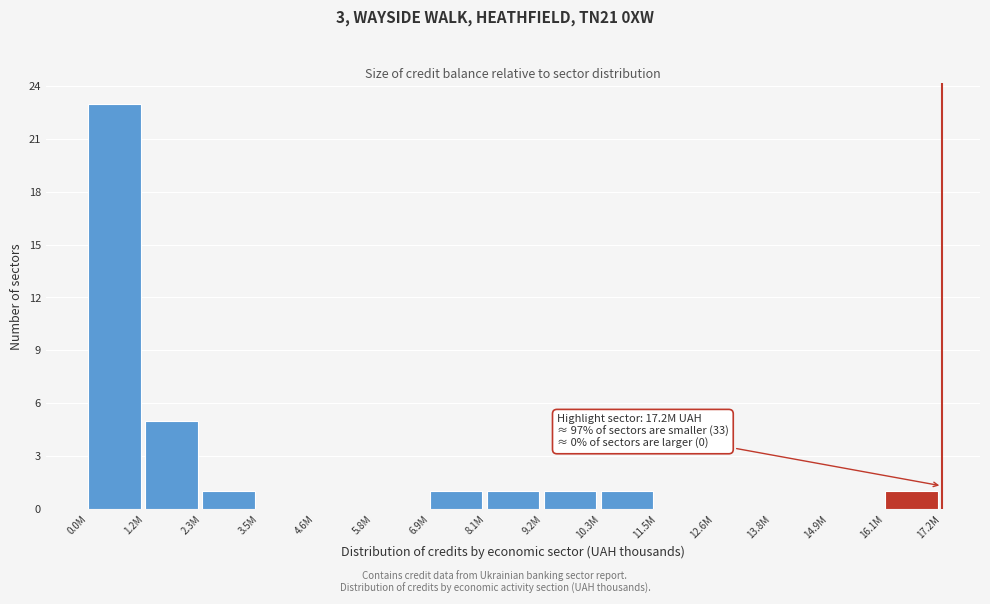

Reading left to right, extract all data points from this chart.

0.0M=23	1.2M=5	2.3M=1	3.5M=0	4.6M=0	5.8M=0	6.9M=1	8.1M=1	9.2M=1	10.3M=1	11.5M=0	12.6M=0	13.8M=0	14.9M=0	16.1M=1